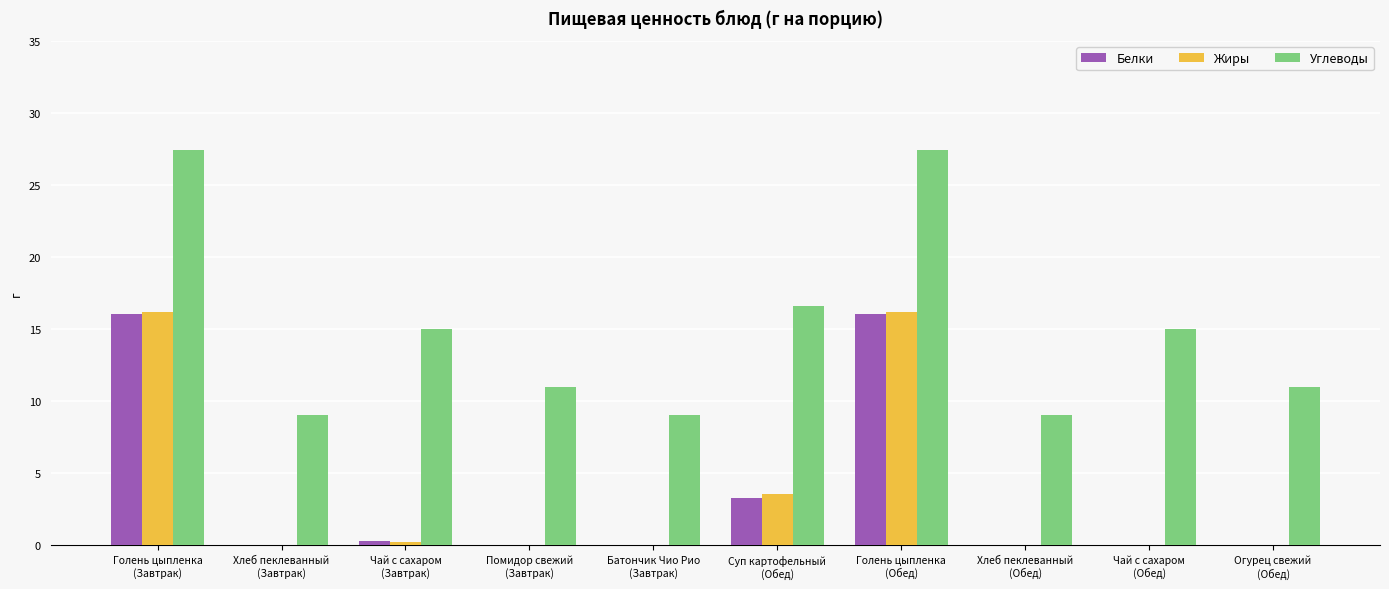

What is the greatest value displayed?

27.4